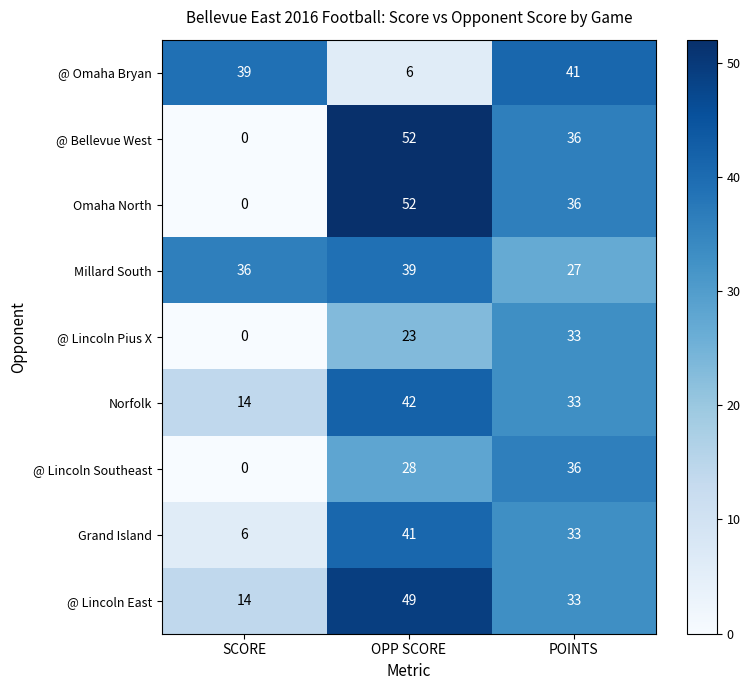

Reading left to right, extract all data points from this chart.

@ Omaha Bryan: 39	6	41
@ Bellevue West: 0	52	36
Omaha North: 0	52	36
Millard South: 36	39	27
@ Lincoln Pius X: 0	23	33
Norfolk: 14	42	33
@ Lincoln Southeast: 0	28	36
Grand Island: 6	41	33
@ Lincoln East: 14	49	33